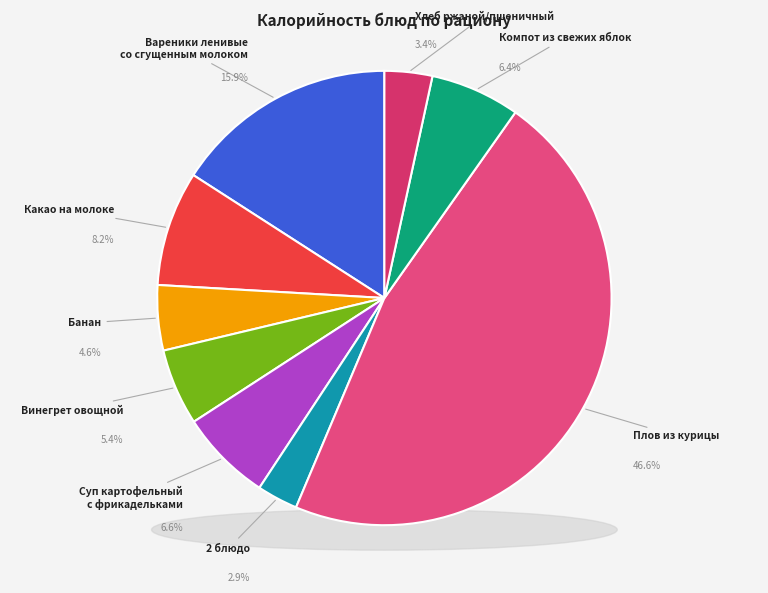

What is the smallest slice in the pie chart?

2 блюдо